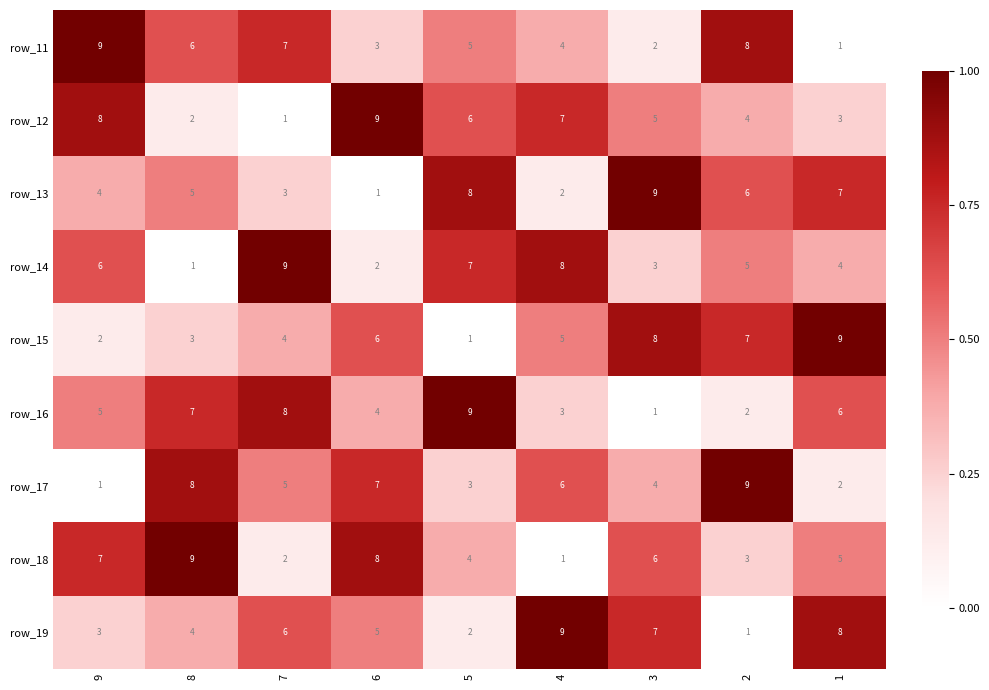

What is the maximum value for row_17?

9